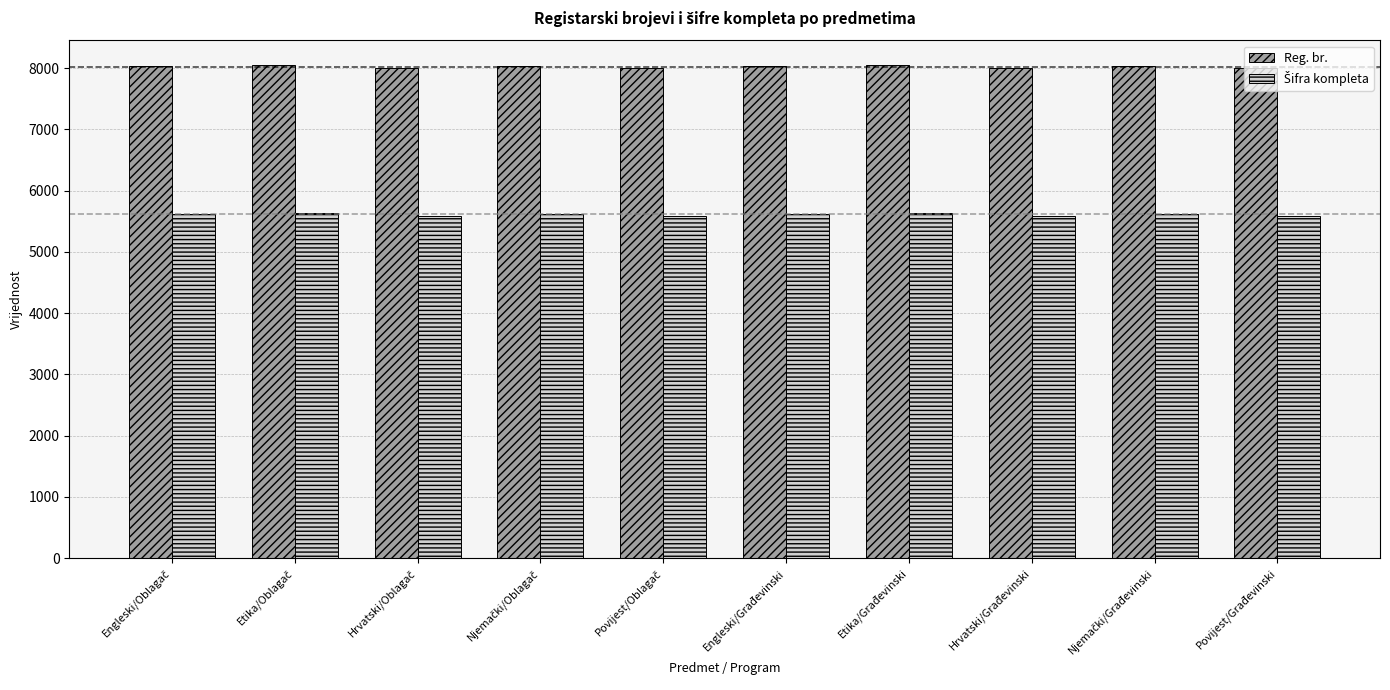

Which series has the largest total across all categories?

Reg. br.